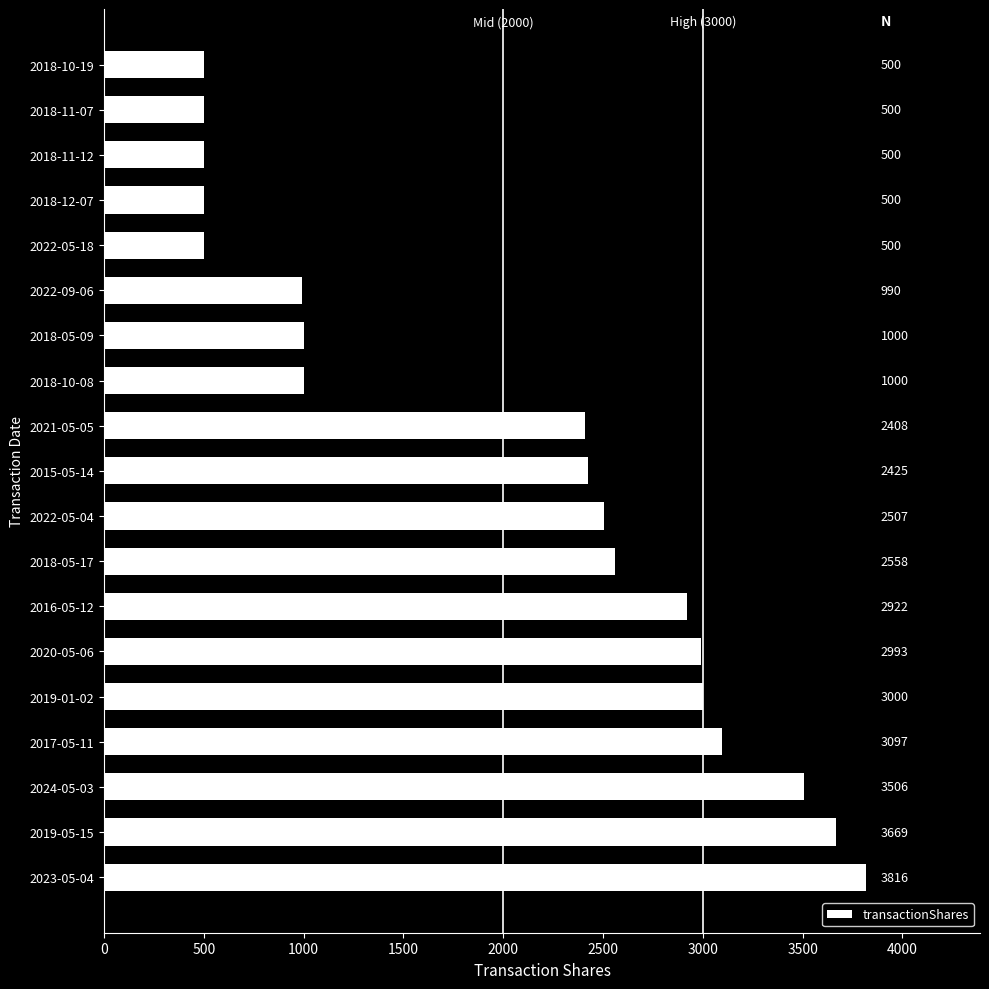

Reading bottom to top, extract all data points from this chart.

2023-05-04=3816	2019-05-15=3669	2024-05-03=3506	2017-05-11=3097	2019-01-02=3000	2020-05-06=2993	2016-05-12=2922	2018-05-17=2558	2022-05-04=2507	2015-05-14=2425	2021-05-05=2408	2018-10-08=1000	2018-05-09=1000	2022-09-06=990	2022-05-18=500	2018-12-07=500	2018-11-12=500	2018-11-07=500	2018-10-19=500